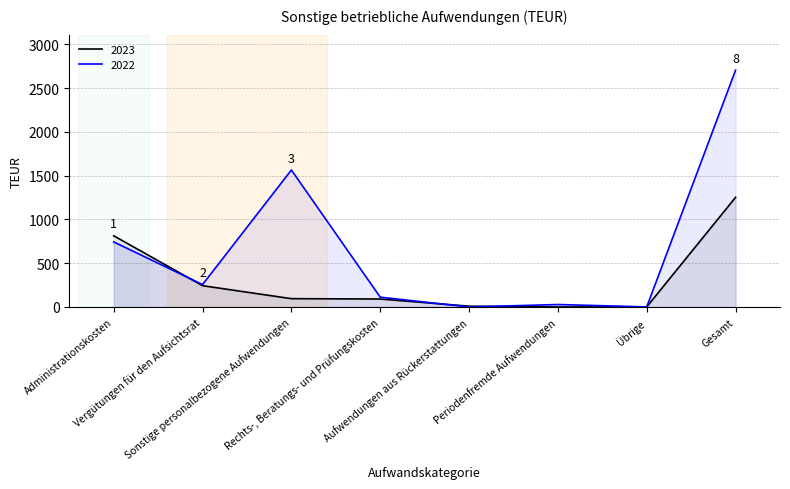

At which label is 2022 closest to 1352?

Sonstige personalbezogene Aufwendungen